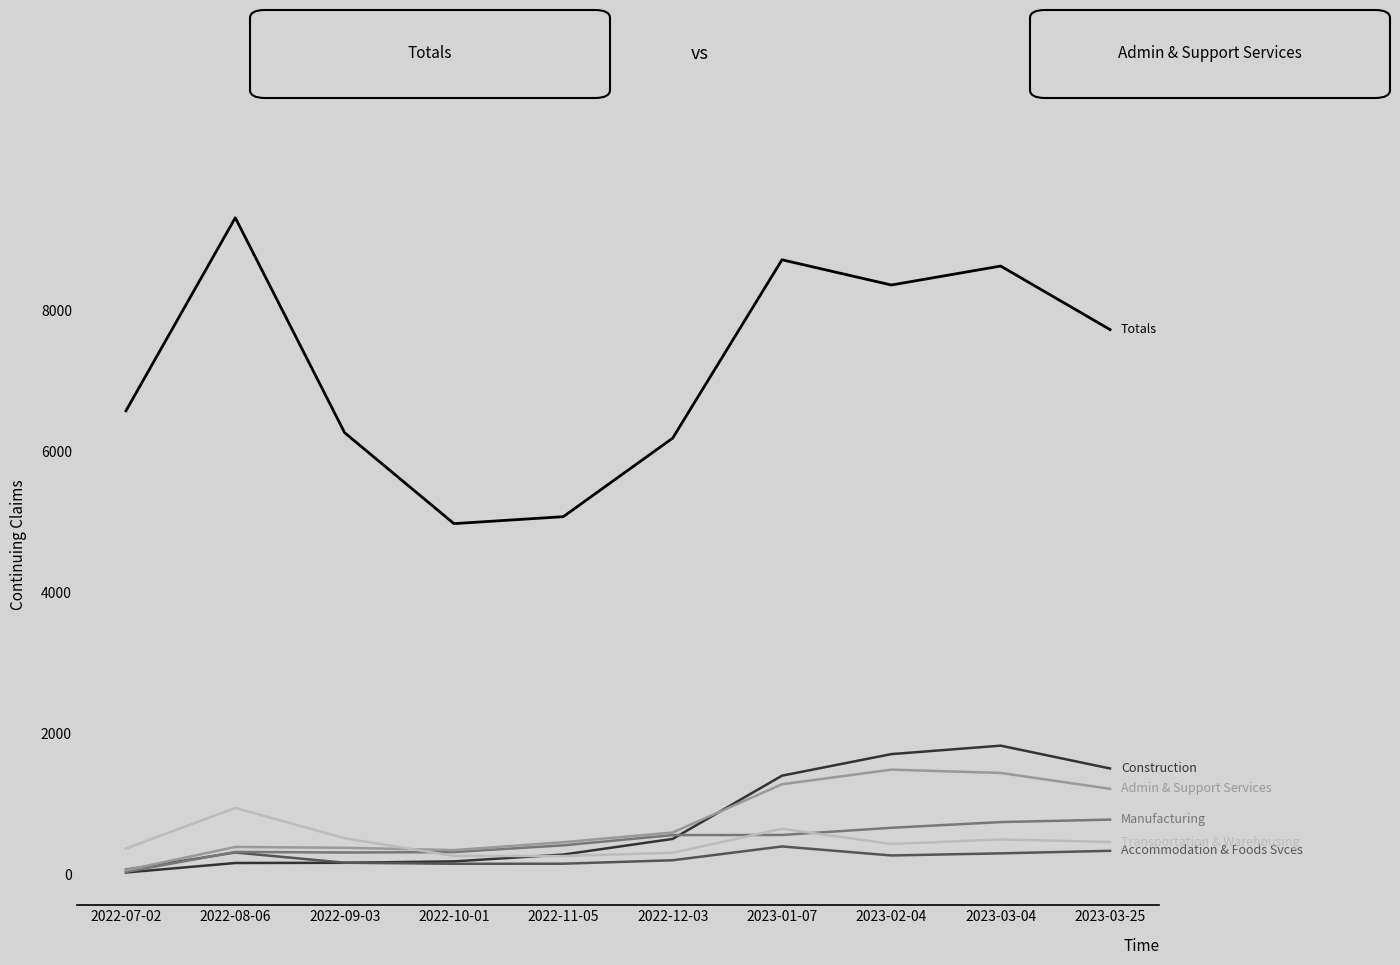

At which category does the chart reach its peak across all series?

2022-08-06